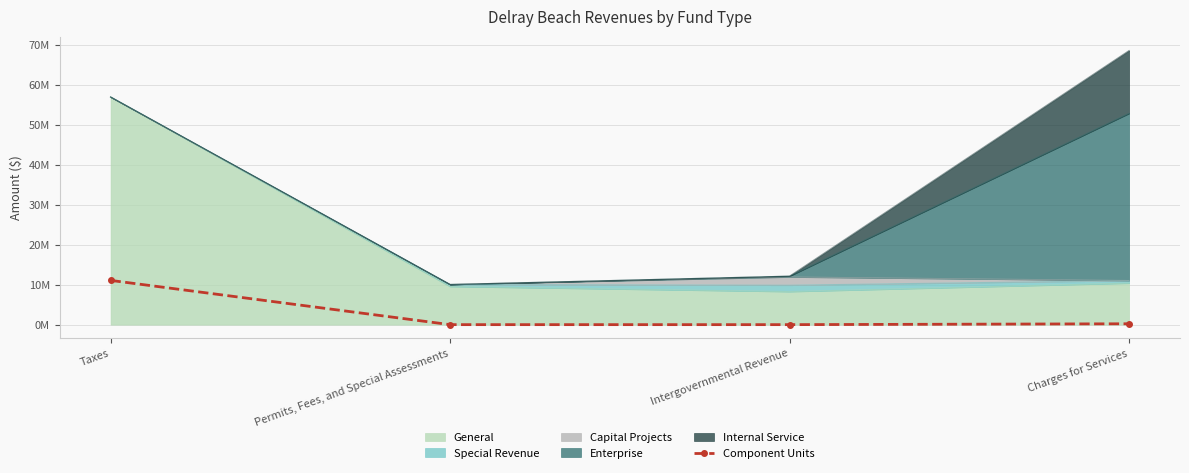

At which category does the chart reach its minimum across all series?

Permits, Fees, and Special Assessments